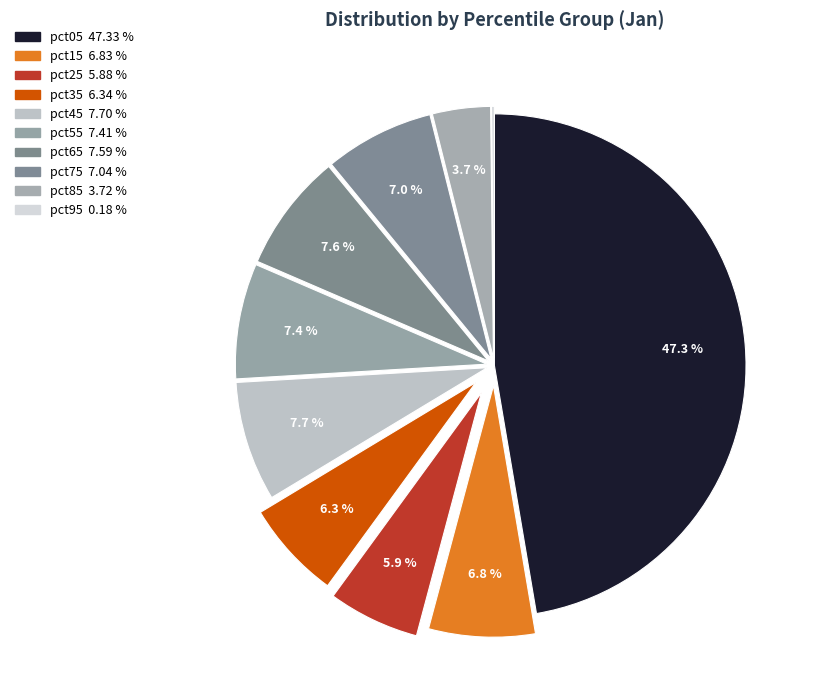

To the nearest percent, what is the combined percentage of pct55 and pct85?

11%